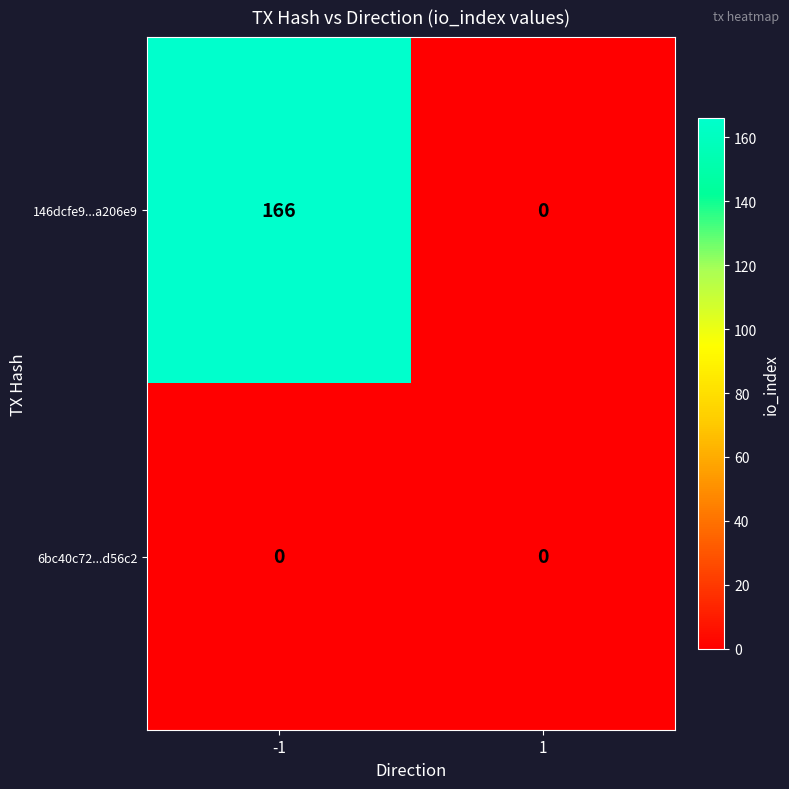

What is the sum of all 146dcfe9...a206e9 values?

166